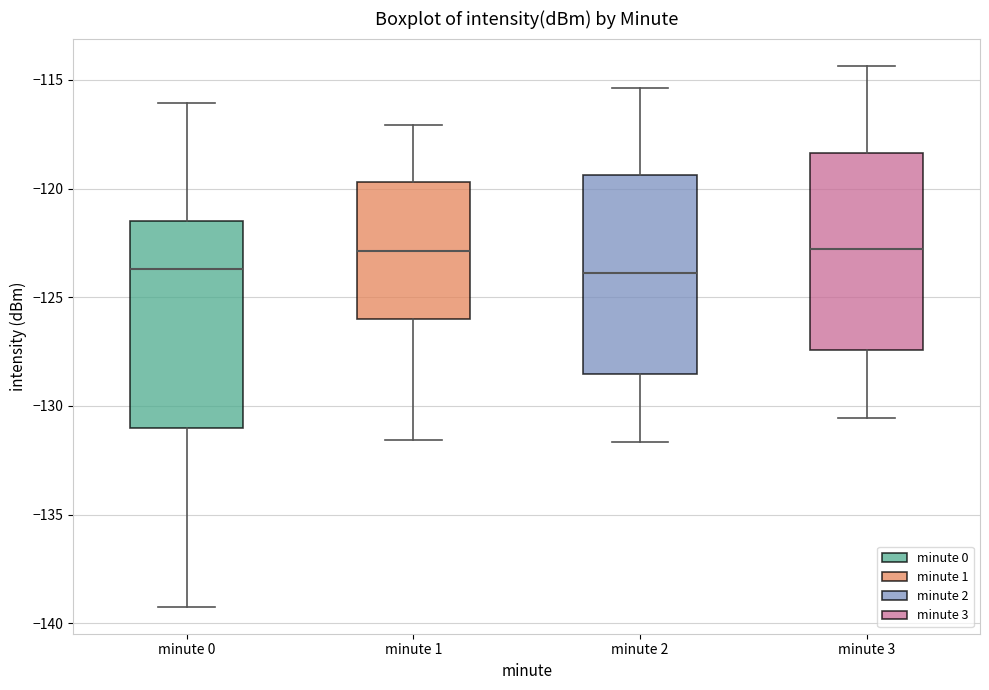

Where does the lower whisker of the box for minute 1 end on the y-axis? The values are not printed on the chart, so give them approximately, as read against the axis.

-131.5